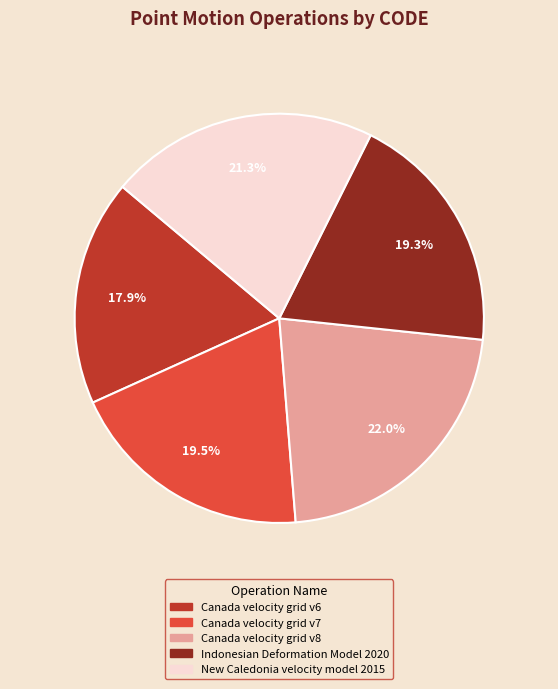

Approximately how many times larger is the value at Canada velocity grid v7 compared to Canada velocity grid v8?

0.9